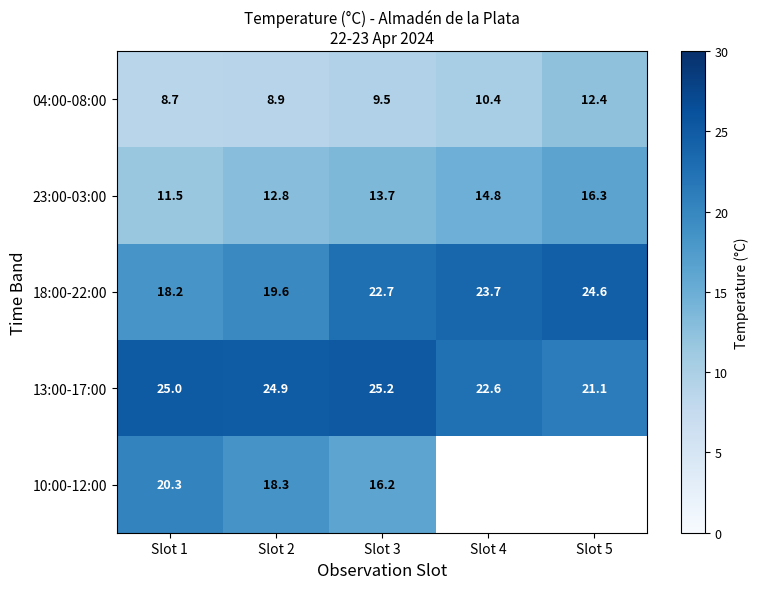

At which label does 23:00-03:00 reach its minimum?

Slot 1